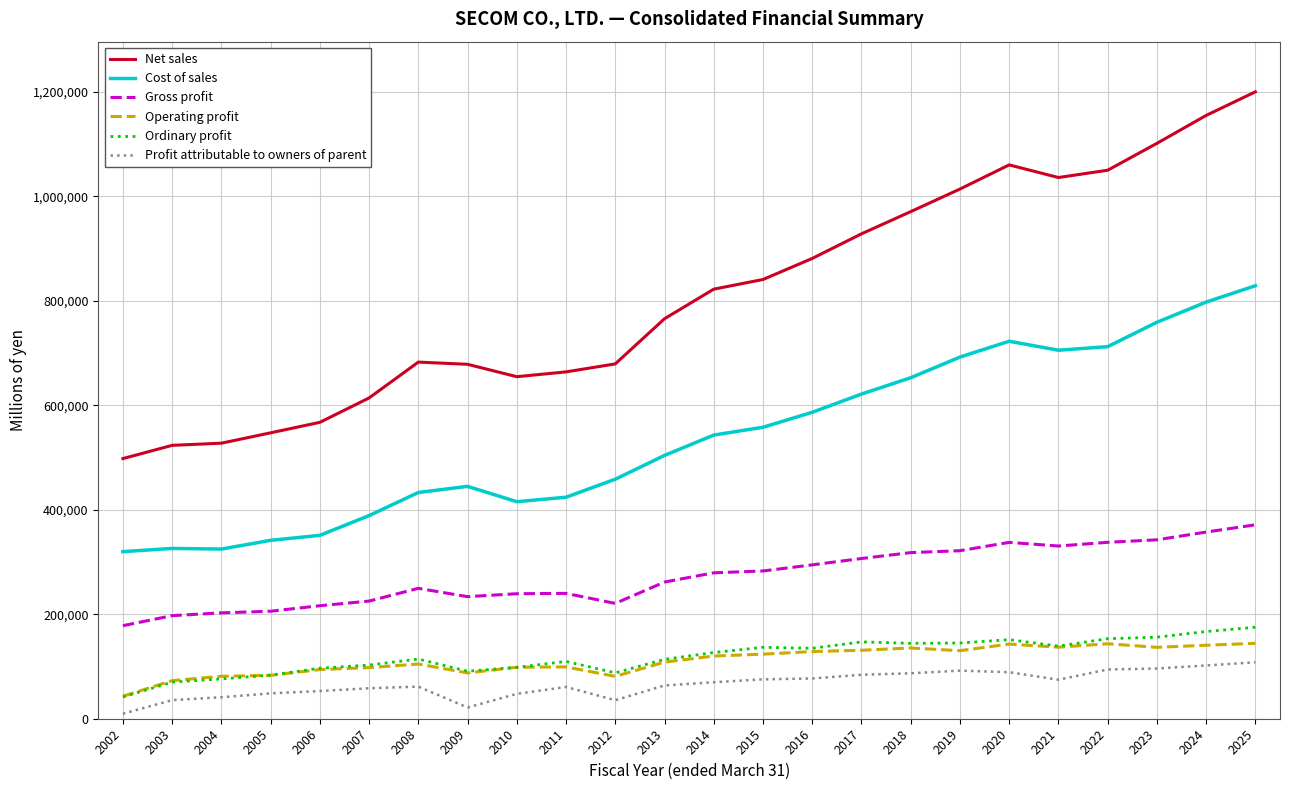

Does the chart display data point markers on the line(s)?

No